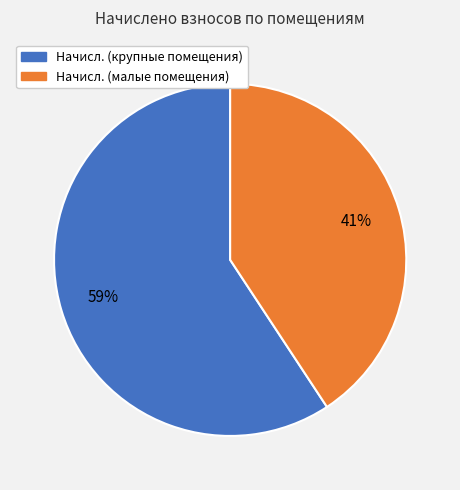

Is there a majority slice in this chart?

Yes